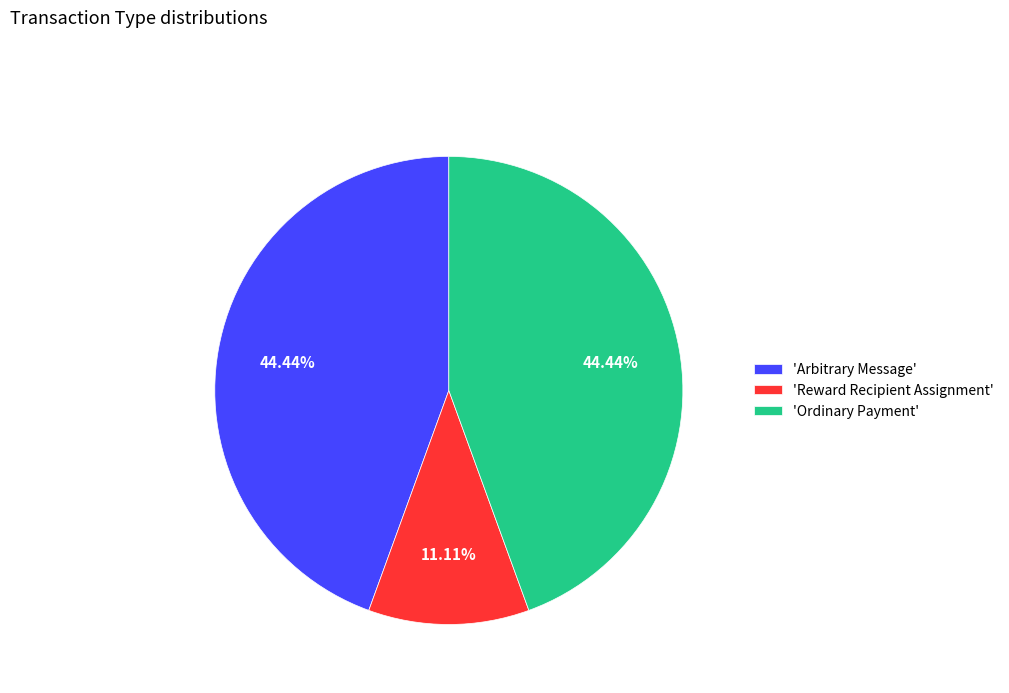

To the nearest percent, what is the average slice percentage?

33%